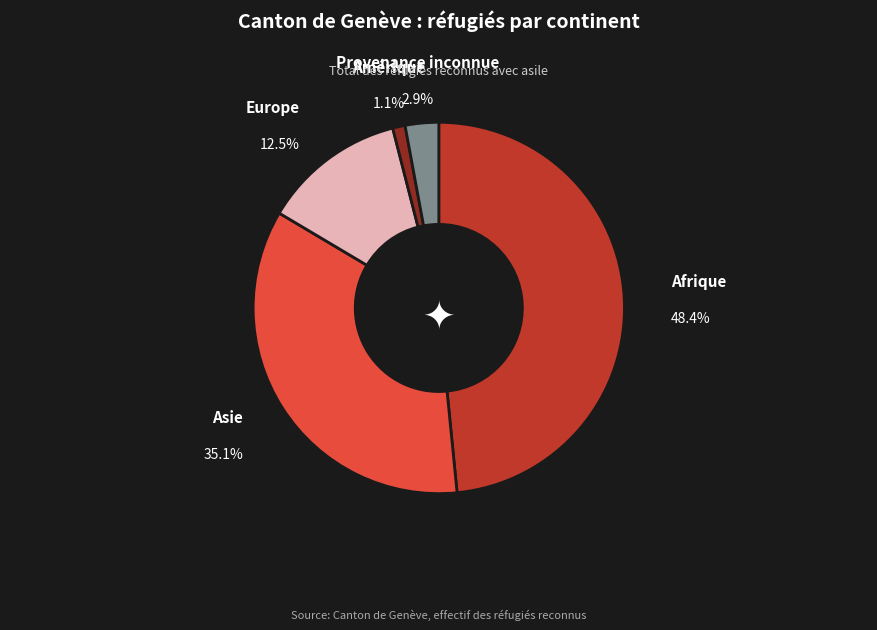

How many segments does this pie chart have?

5